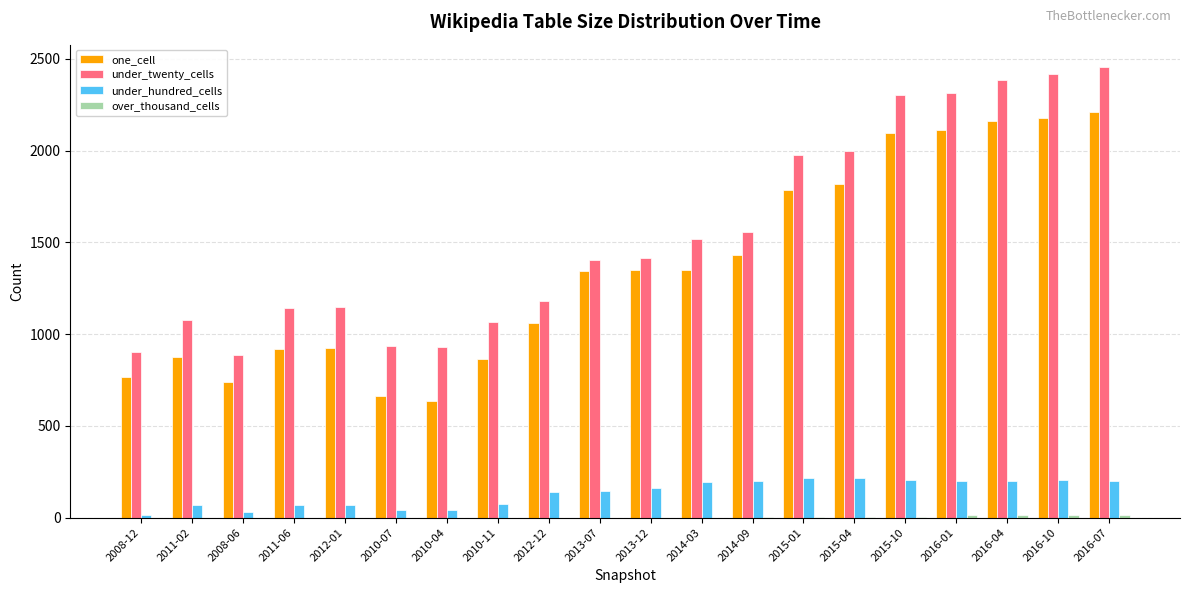

The value of one_cell at 2013-07 is 2324. True or false?

False